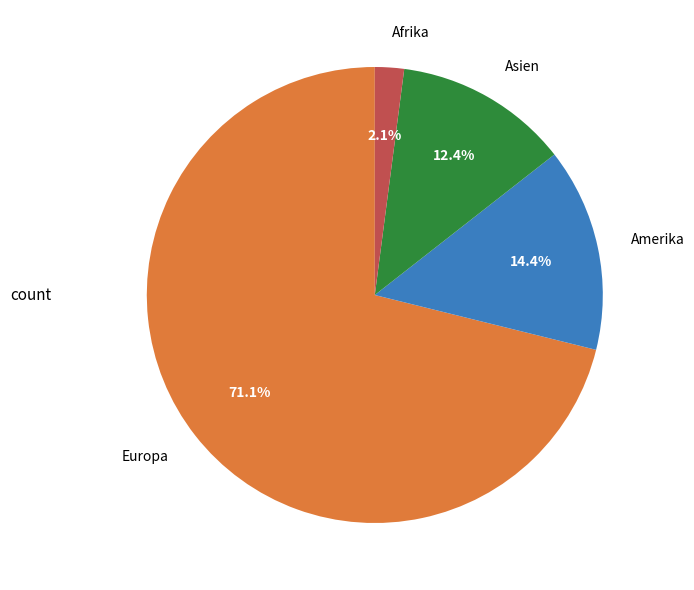

Which category accounts for the majority?

Europa